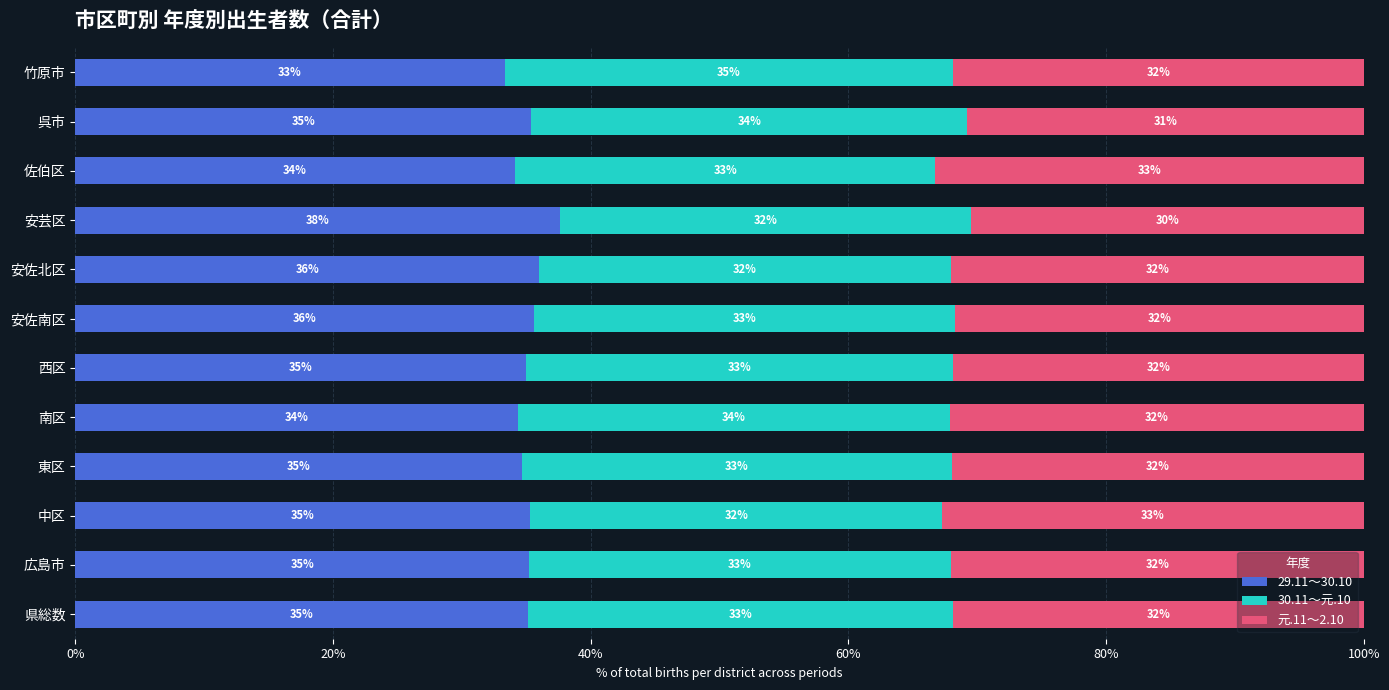

The value of 29.11～30.10 at 佐伯区 is 60.3. True or false?

False